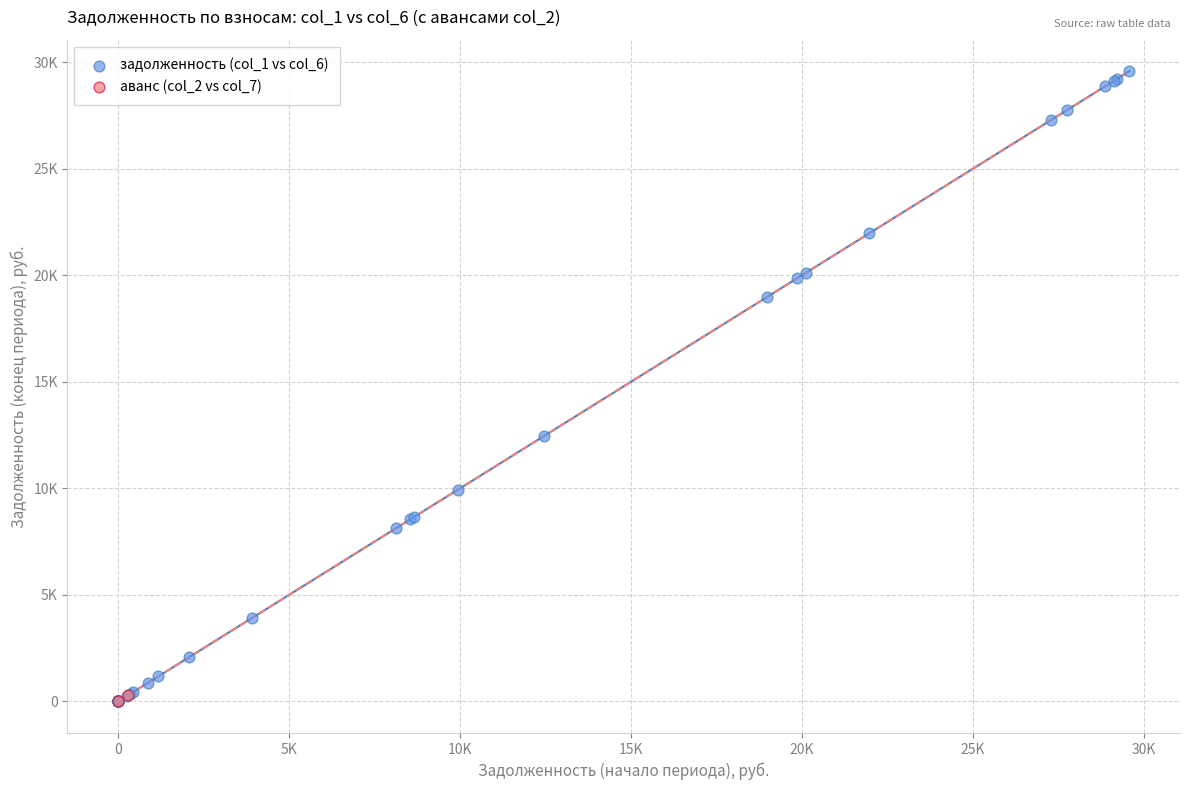

What are all the series names shown in the legend?

задолженность (col_1 vs col_6), аванс (col_2 vs col_7)